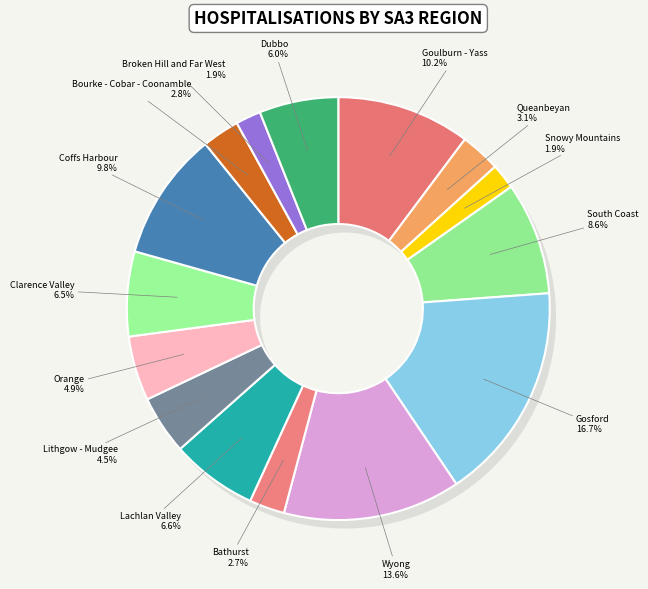

Is it true that Coffs Harbour is 10% of the pie?

True